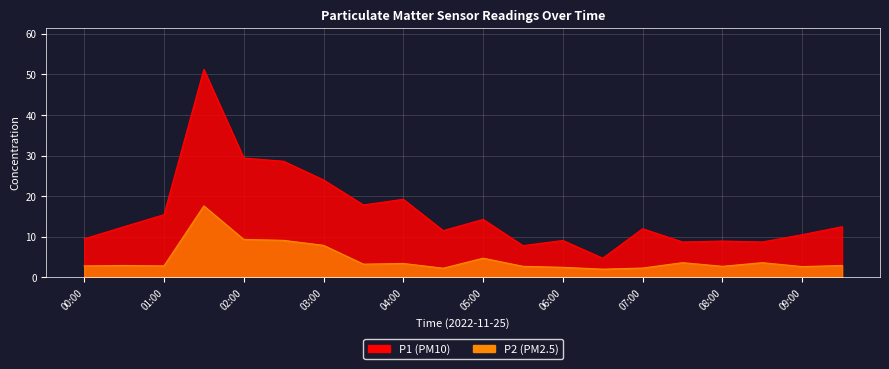

List the labels in order of P2 value, largest first.

01:30, 02:00, 02:30, 03:00, 05:00, 07:30, 08:30, 04:00, 03:30, 00:30, 09:30, 00:00, 01:00, 05:30, 08:00, 09:00, 06:00, 07:00, 04:30, 06:30